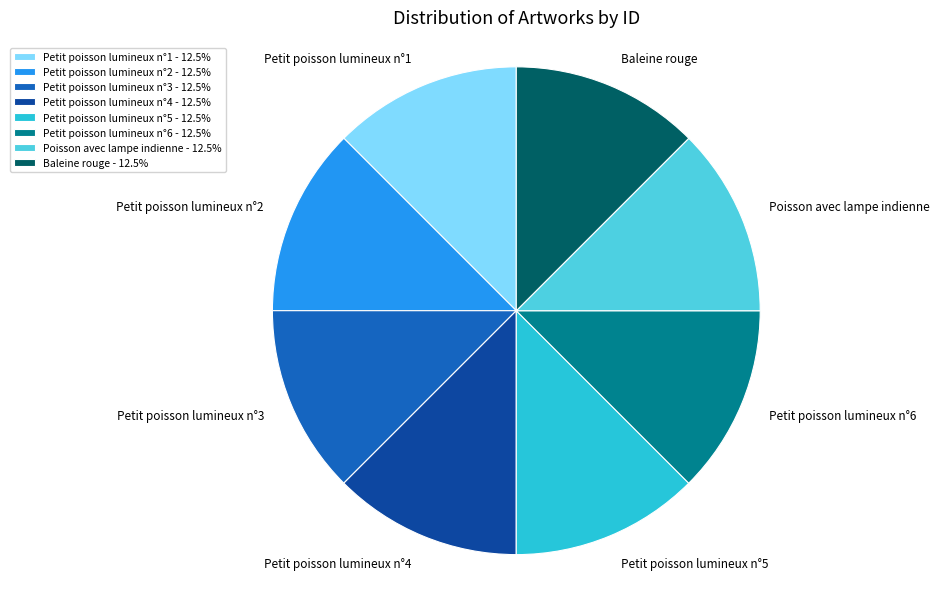

How many slices are in this pie chart?

8